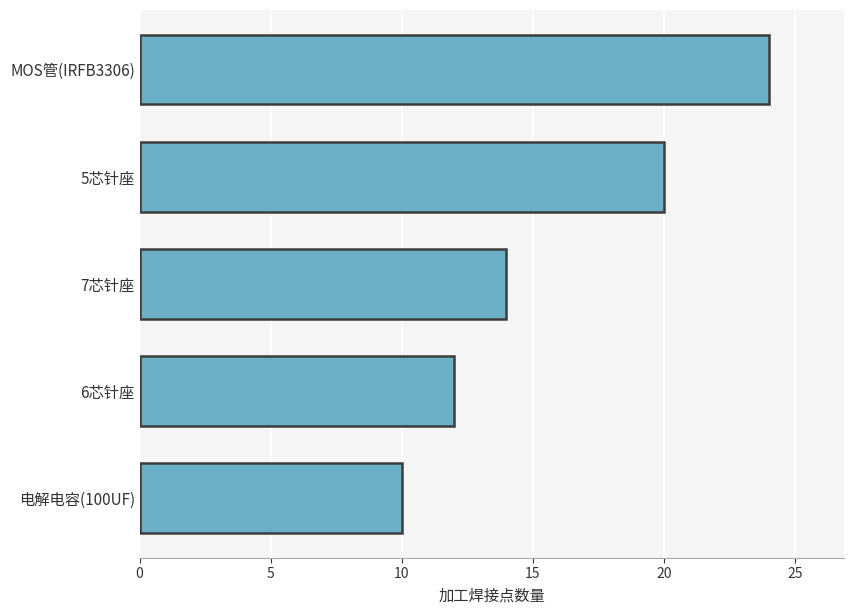

Which label corresponds to the smallest value in the chart?

电解电容(100UF)